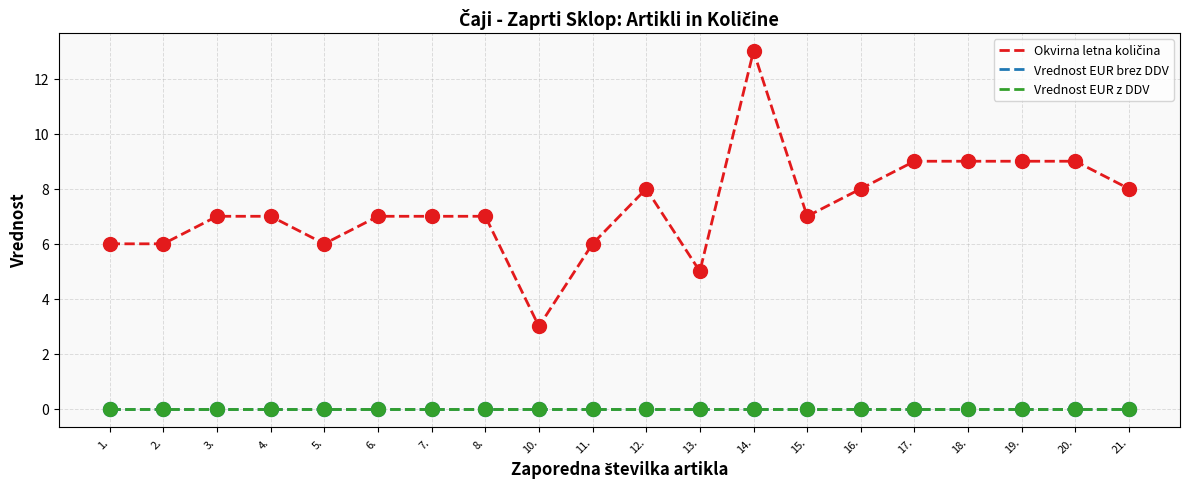

At how many categories does at least one series exceed 0?

20